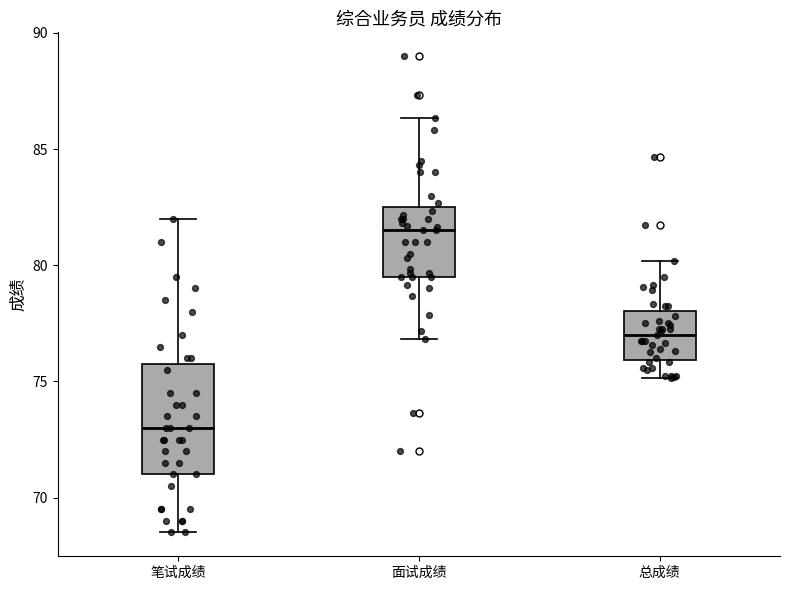

Reading left to right, transcribe this box plot: for each box, give where its median line is, the range the box spans, and where its two whiskers end, as read against the y-axis. The values are not printed on the chart, so give them approximately, as read against the axis.

笔试成绩: median 73.0, box 71.0 to 76.0, whiskers 68.5 to 82.0
面试成绩: median 81.5, box 79.5 to 82.5, whiskers 77.0 to 86.5
总成绩: median 77.0, box 76.0 to 78.0, whiskers 75.0 to 80.0